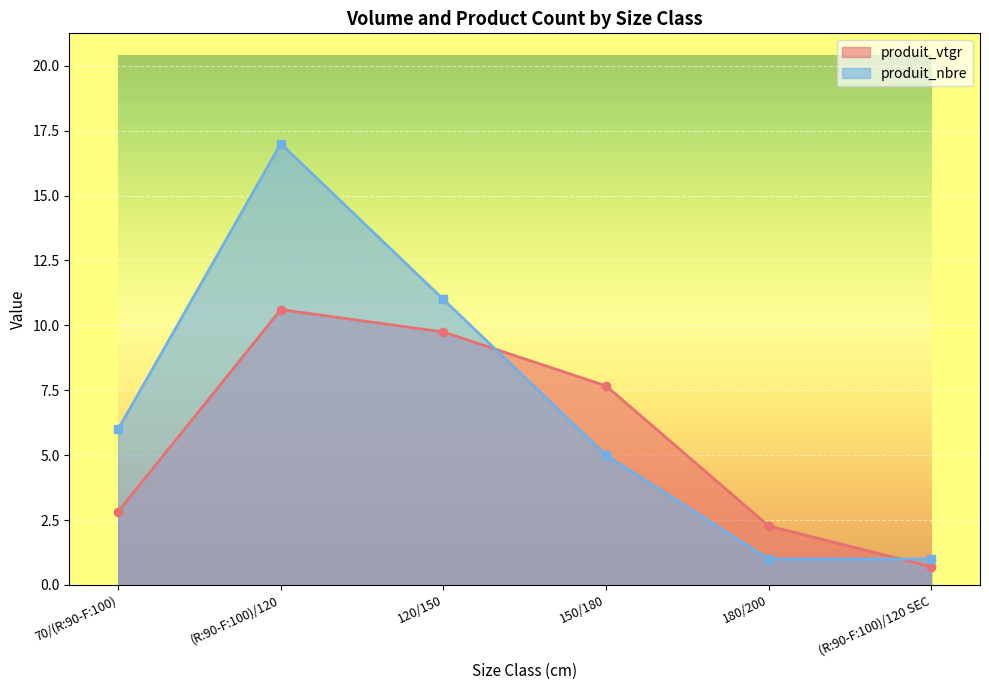

True or false: produit_vtgr has more than 0 interior local peaks.

True